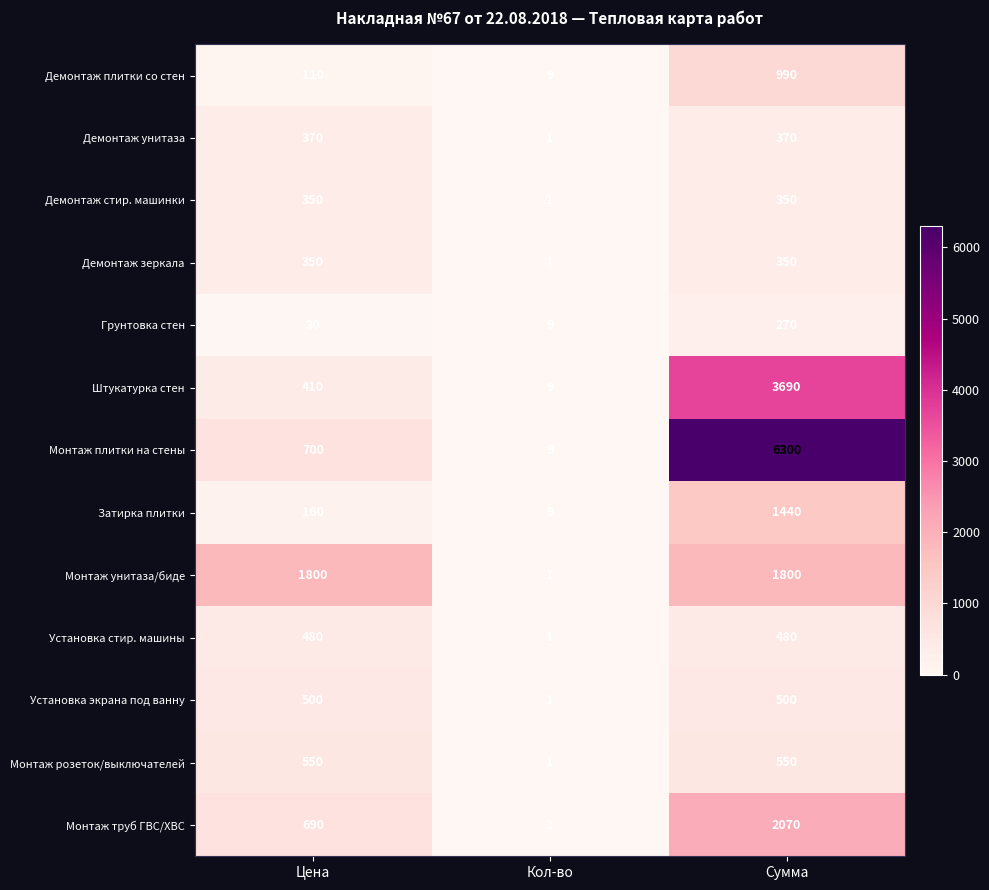

At which label does Штукатурка стен reach its peak?

Сумма